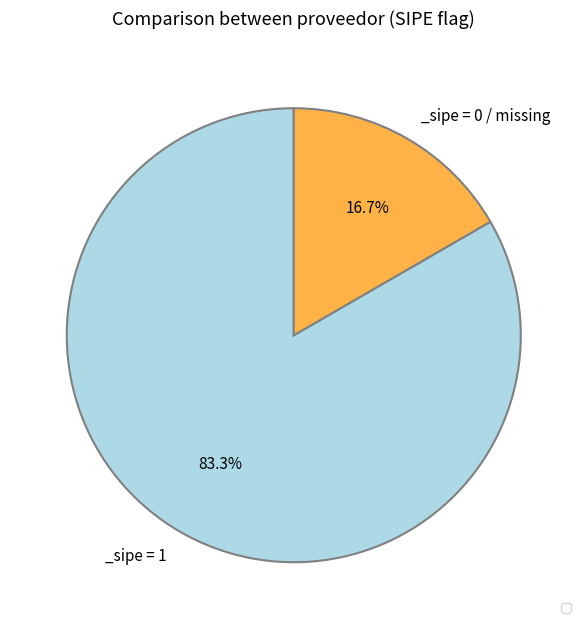

Is there any slice that represents more than half of the pie?

Yes